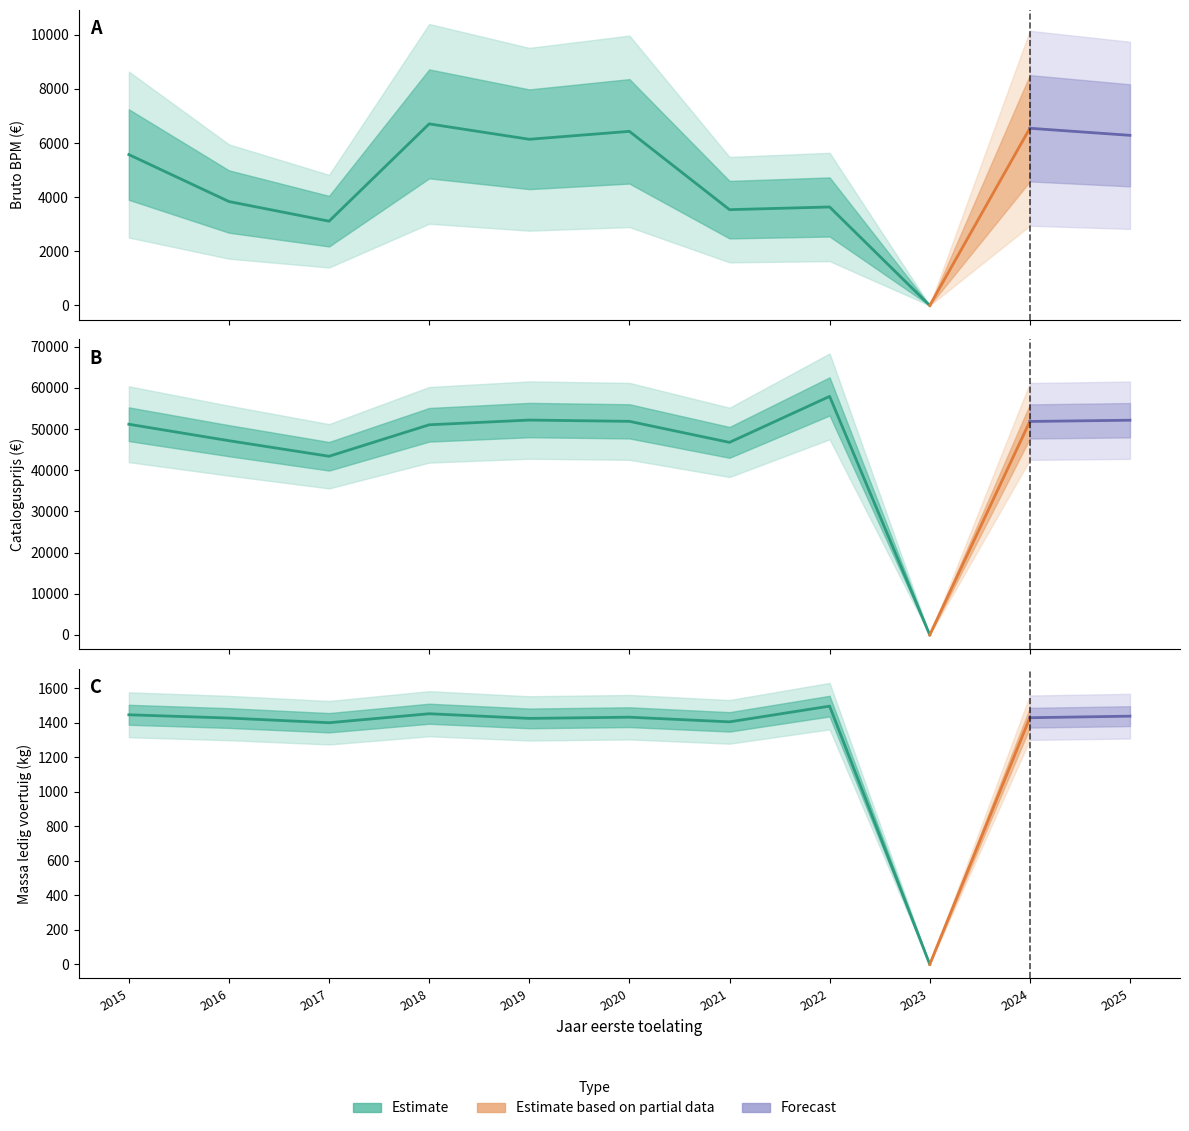

Is the value of massa_ledig_voertuig at 30 greater than the value of catalogusprijs at 33?

No